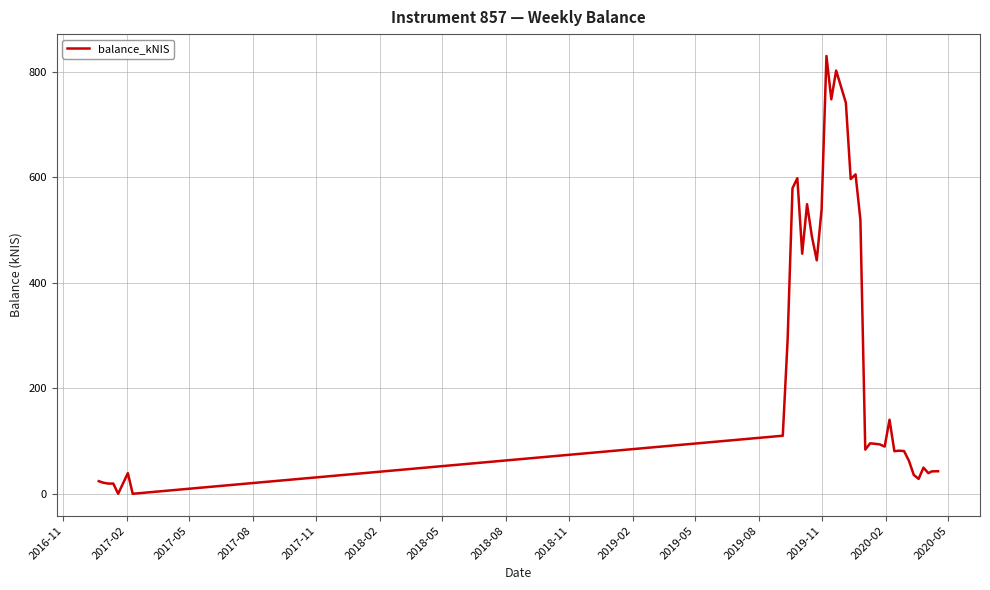

What is the maximum value shown in the chart?

830.0